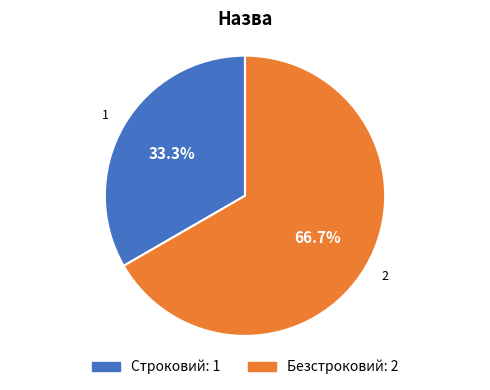

Which slice is the largest?

Безстроковий